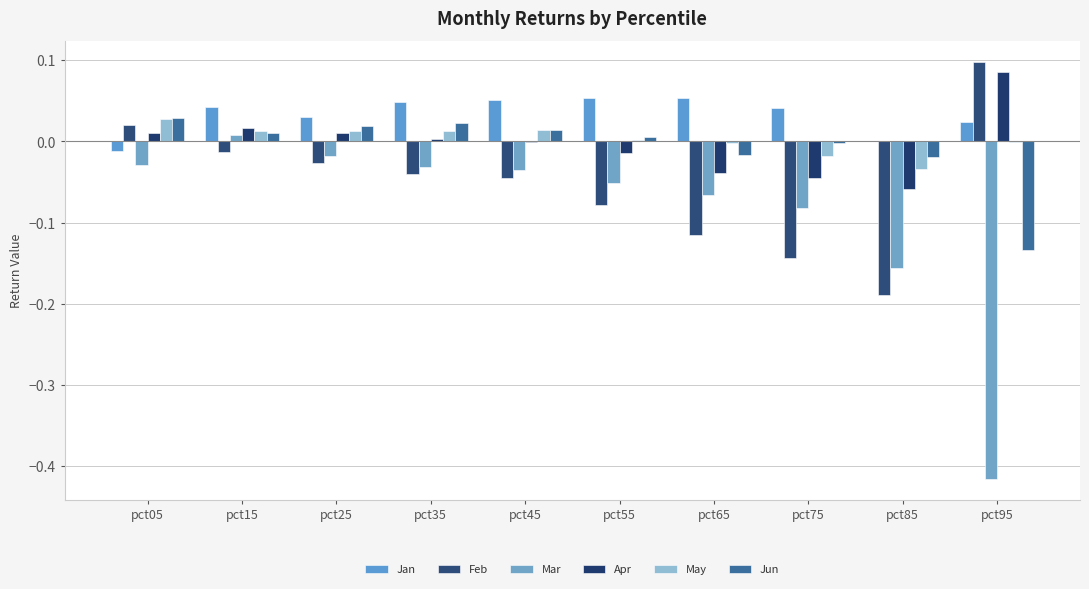

Rank the categories by Jun value from lowest to highest.

pct95, pct85, pct65, pct75, pct55, pct15, pct45, pct25, pct35, pct05